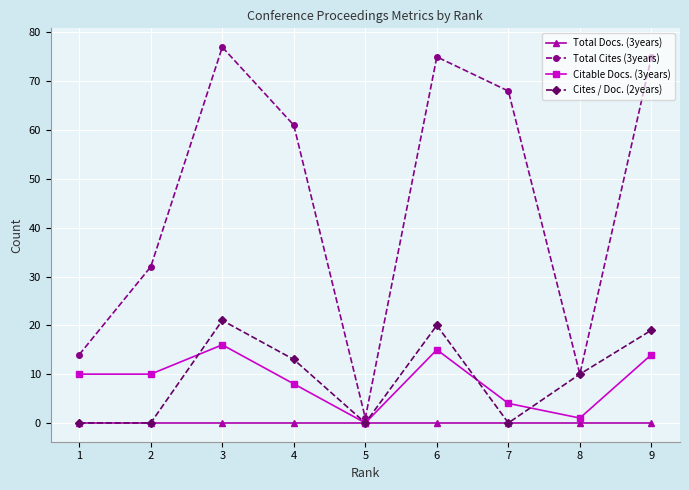

Is it true that Cites / Doc. (2years) equals 9 at 5?

False